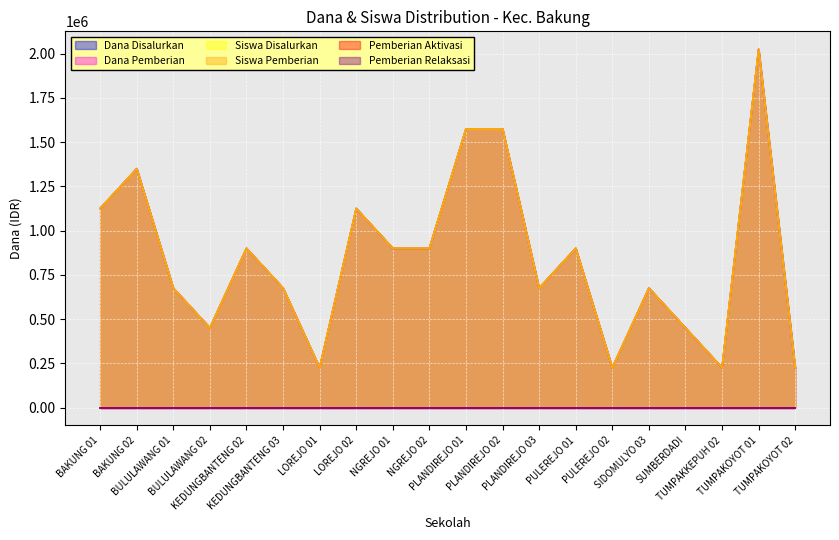

True or false: Dana Disalurkan and Siswa Disalurkan cross at least once.

False